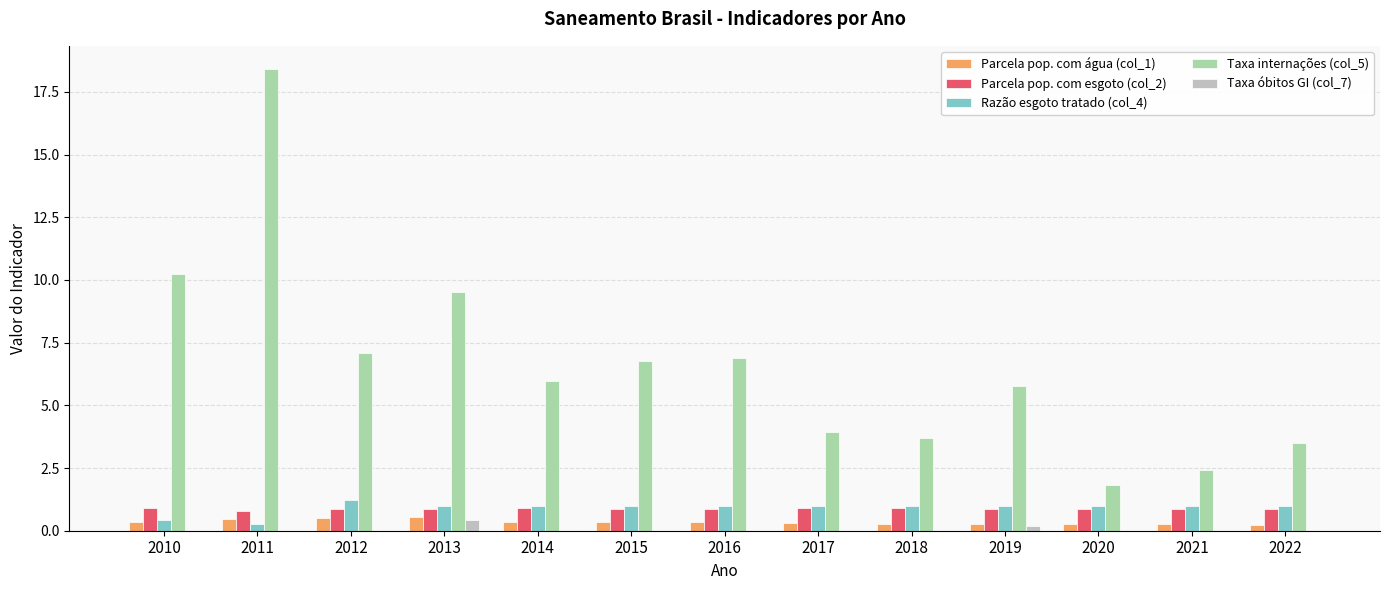

Count the number of data series in this chart.

5